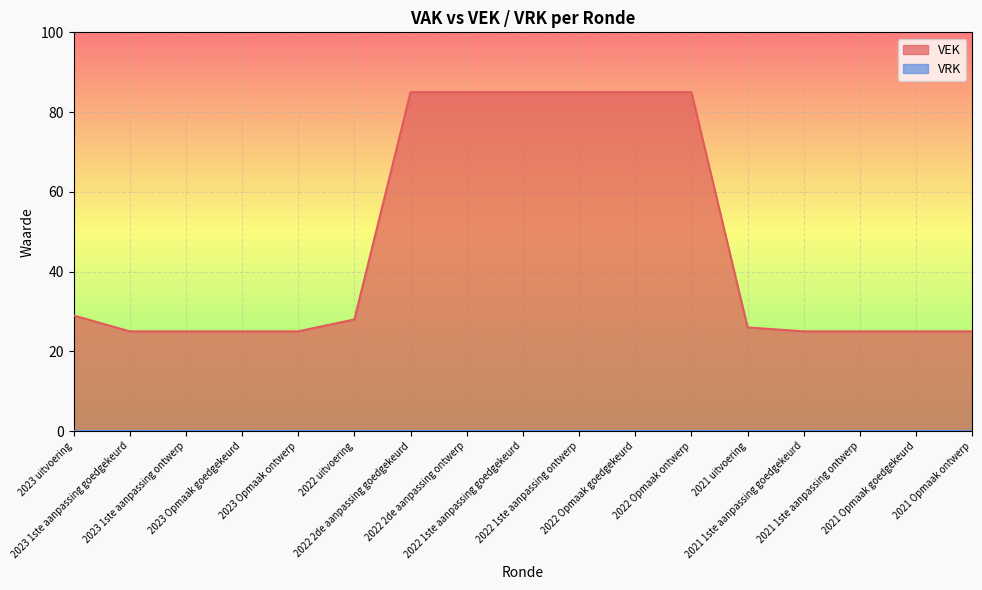

Count the number of data series in this chart.

2